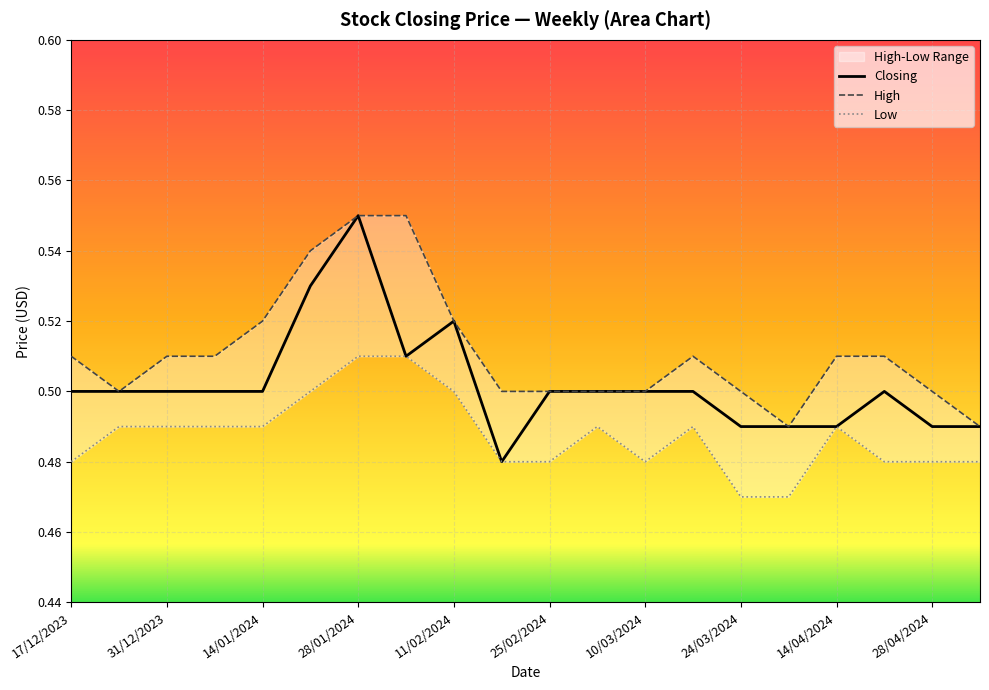

Which series has the largest total across all categories?

High